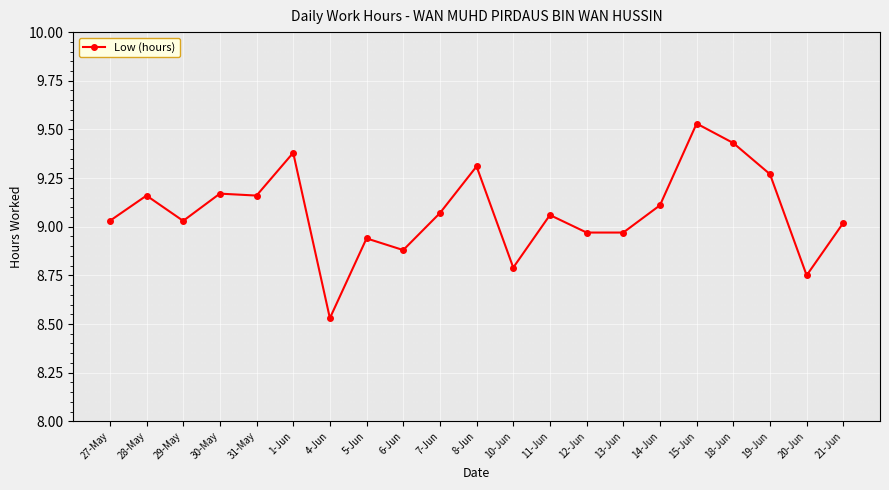

What is the label of the 12th point from the left?

10-Jun